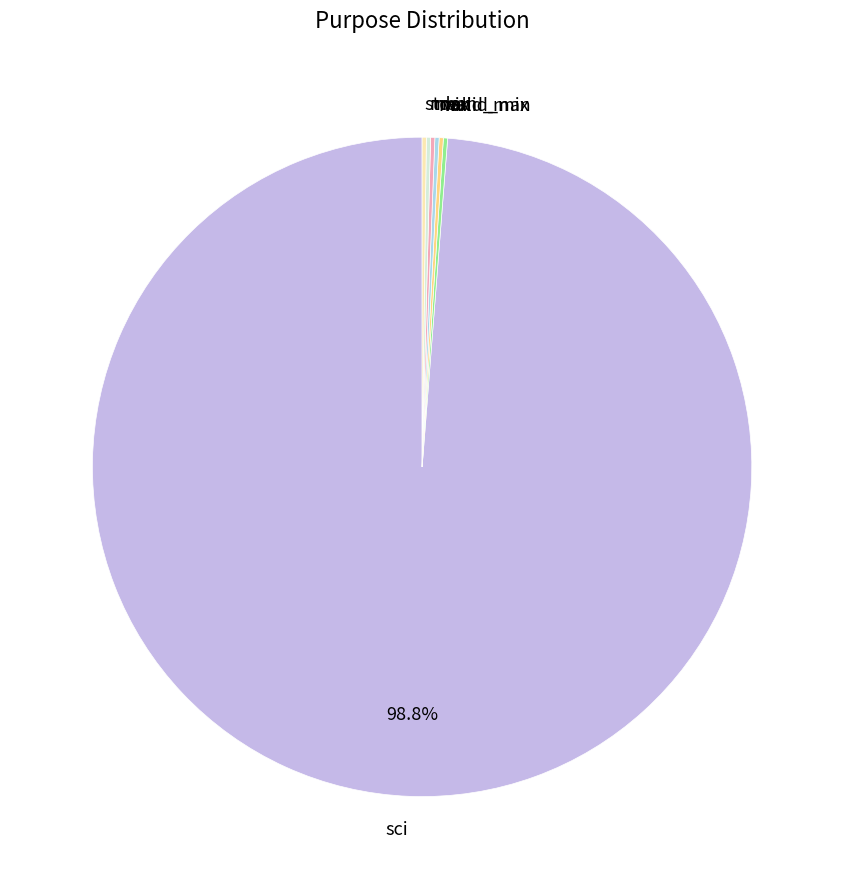

Which category has the biggest portion of the pie?

sci